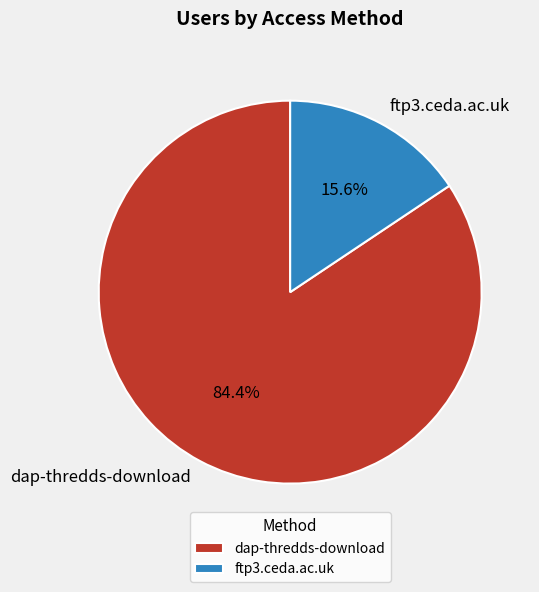

Does any single category account for the majority?

Yes